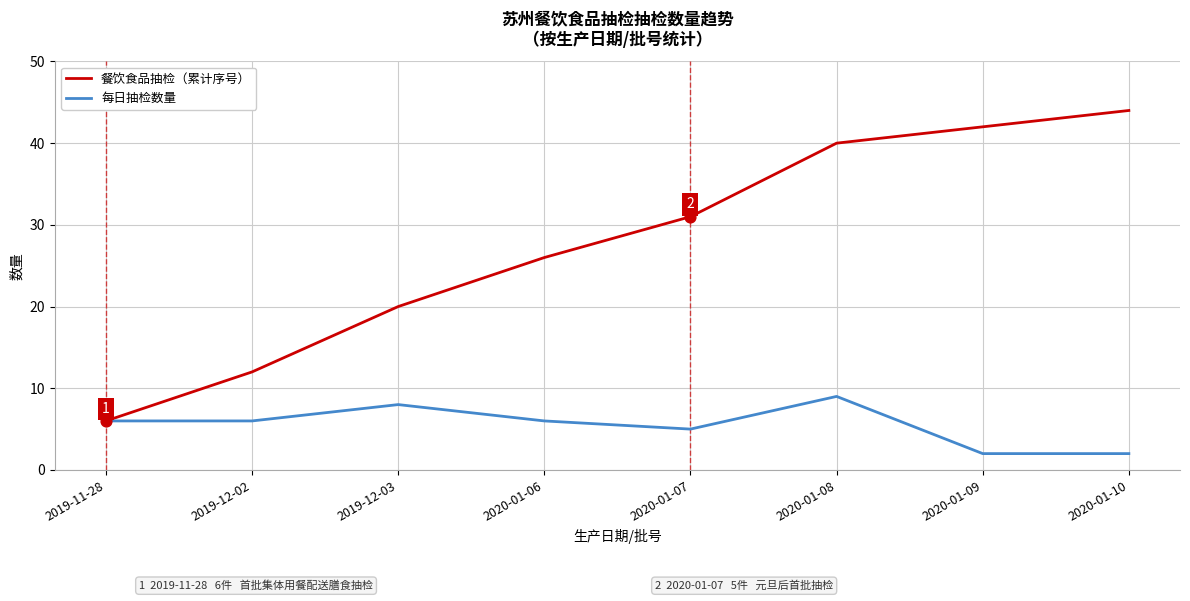

Between 2019-11-28 and 2020-01-07, which series saw the biggest shift?

餐饮食品抽检（累计序号）